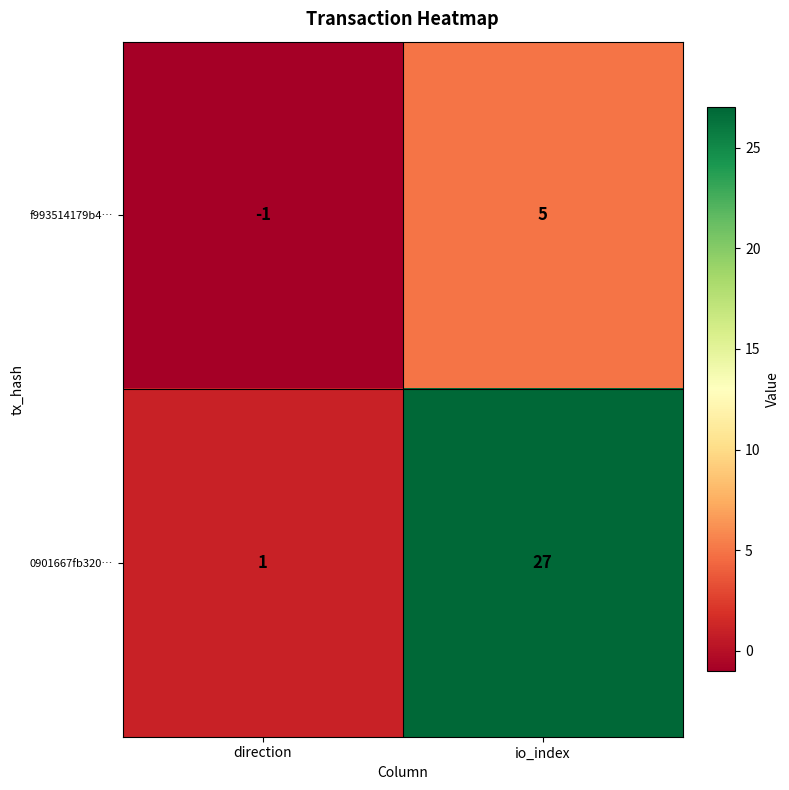

At which category is the sum across all series the highest?

io_index